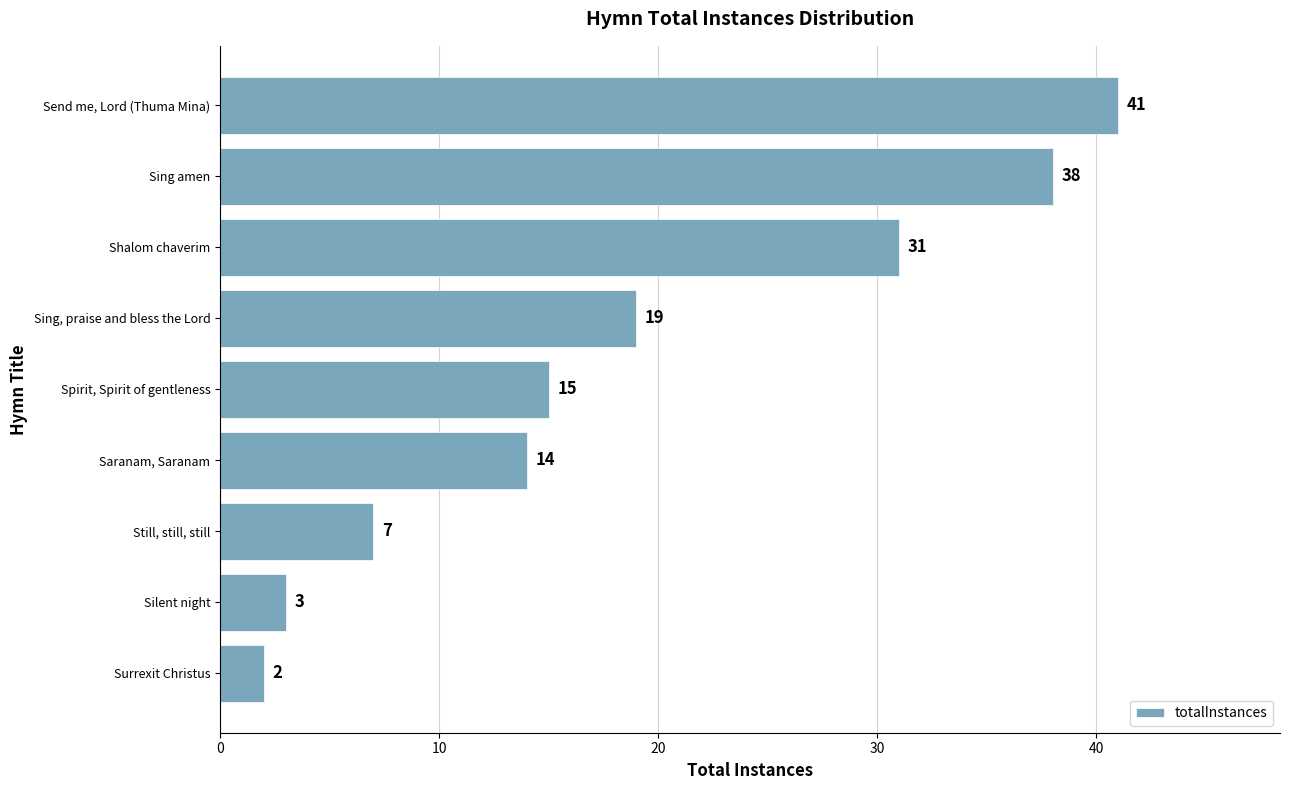

What is the change in value from Saranam, Saranam to Sing, praise and bless the Lord?

+5